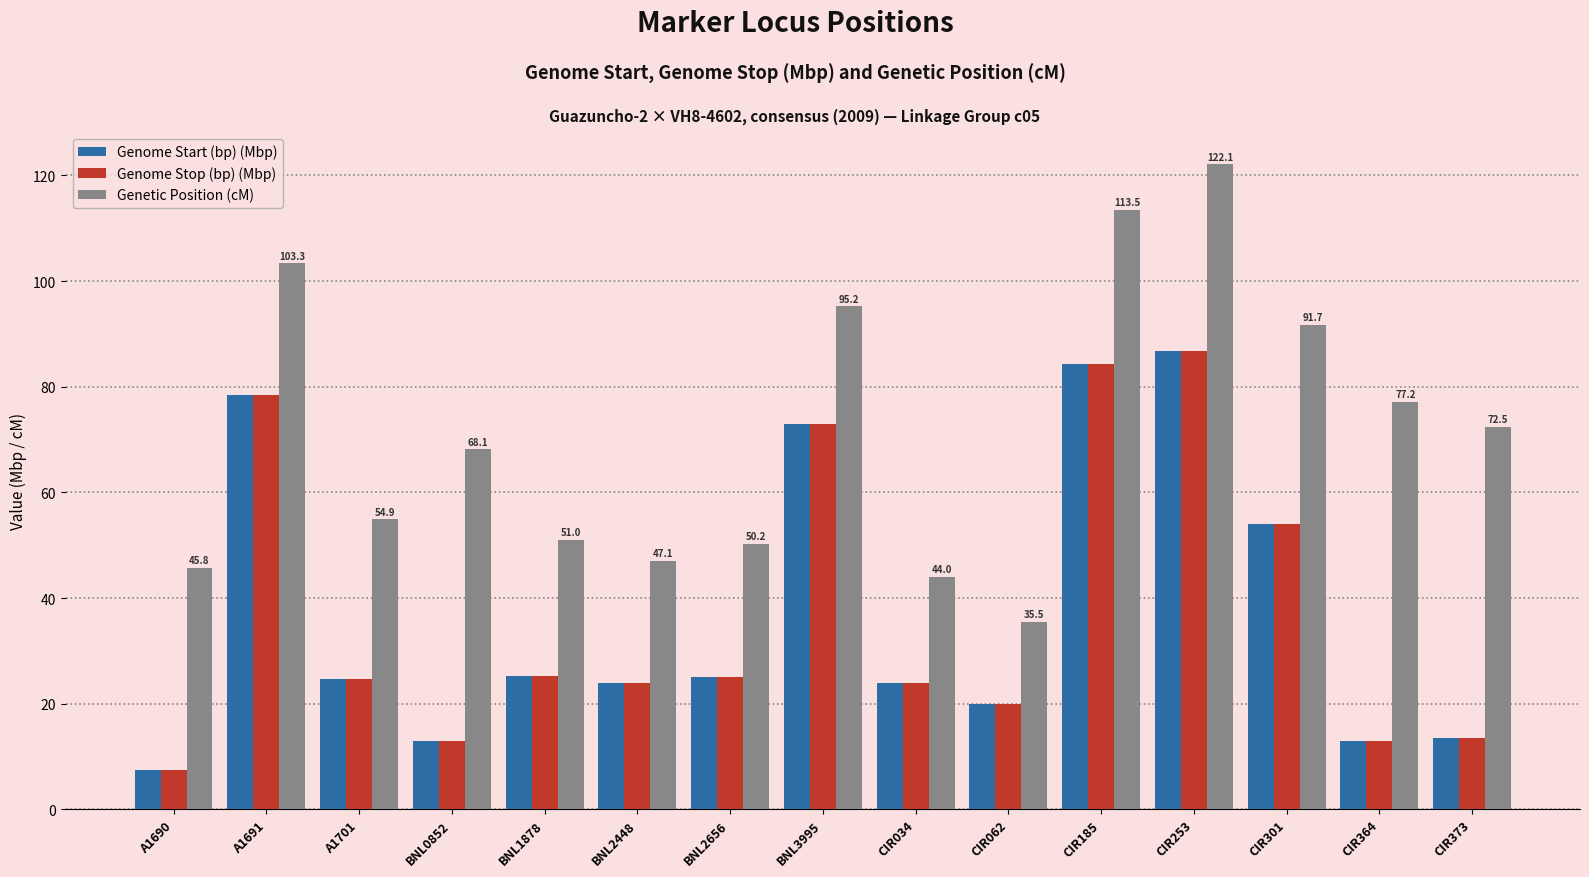

What is the sum of all Genome Start (bp) (Mbp) values?

566.2